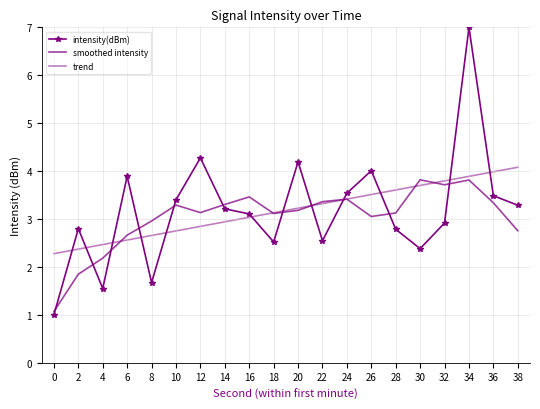

Which series ends up on top after the final intersection of smoothed intensity and trend?

trend